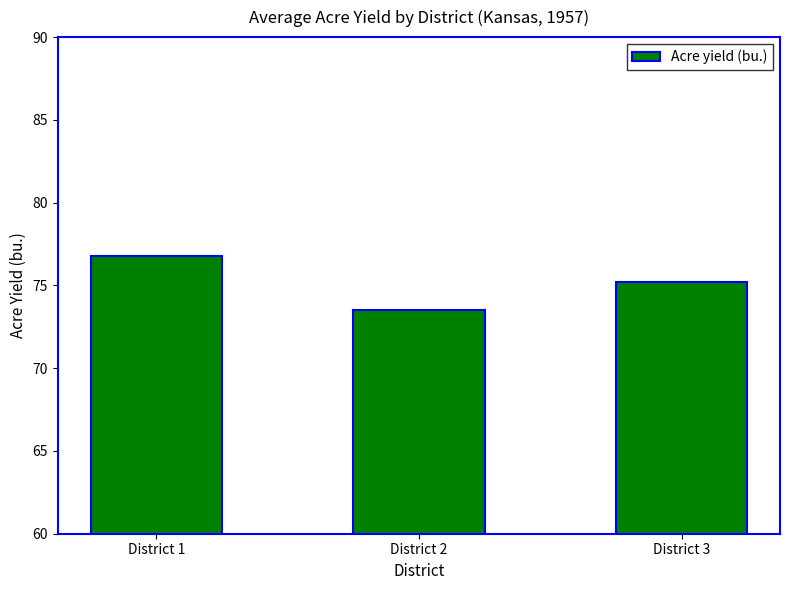

Is it true that the value at District 3 is 44.0?

False